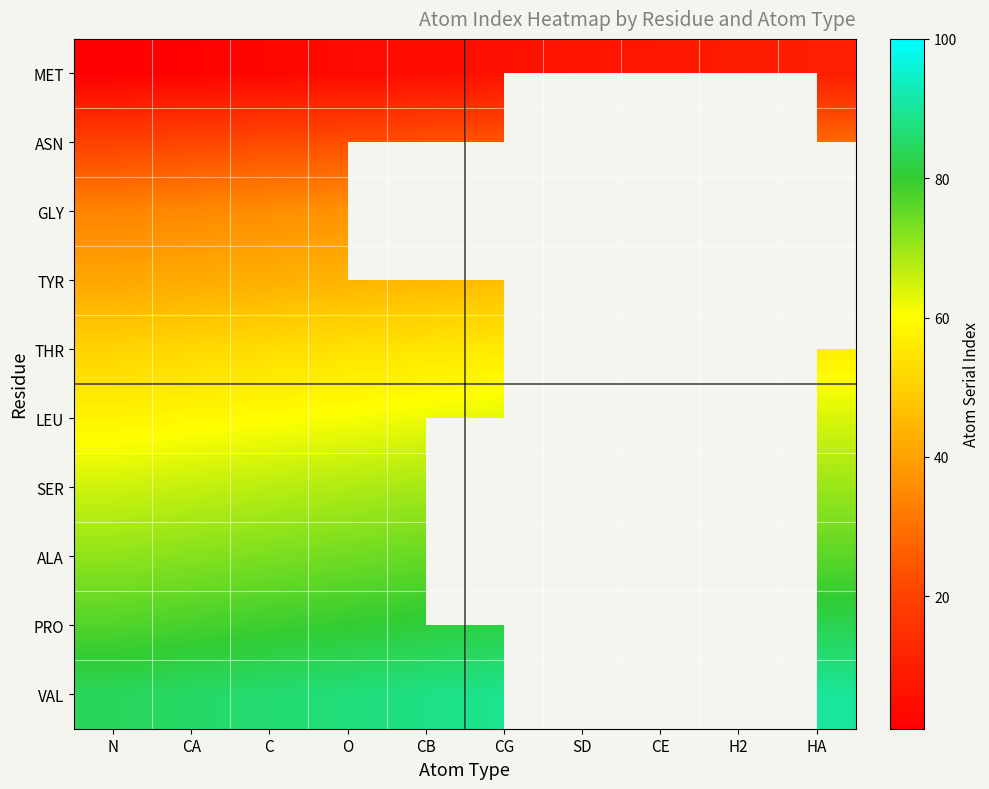

What is the spread (max minus min) of values at O?

83.0